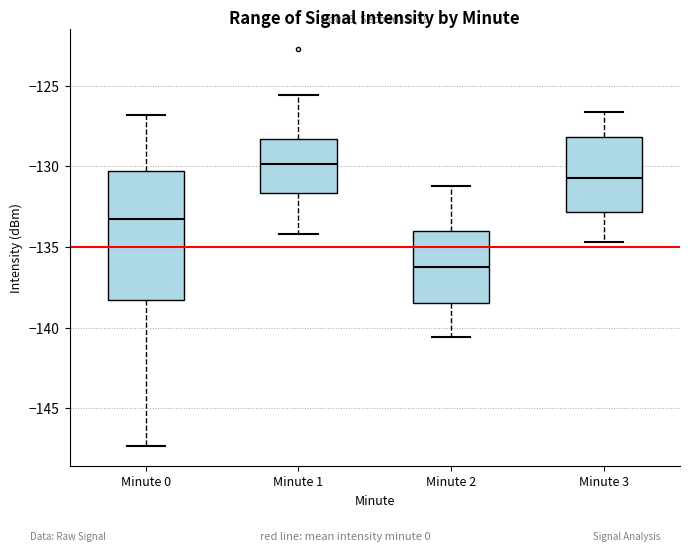

Where does the median line of the box for Minute 2 sit on the y-axis? The values are not printed on the chart, so give them approximately, as read against the axis.

-136.0